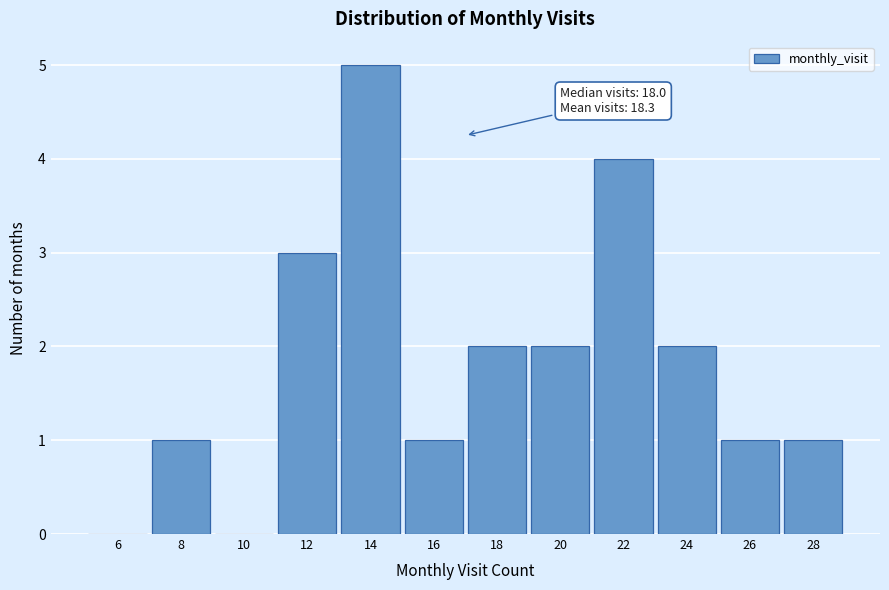

Reading left to right, extract all data points from this chart.

6=0	8=1	10=0	12=3	14=5	16=1	18=2	20=2	22=4	24=2	26=1	28=1